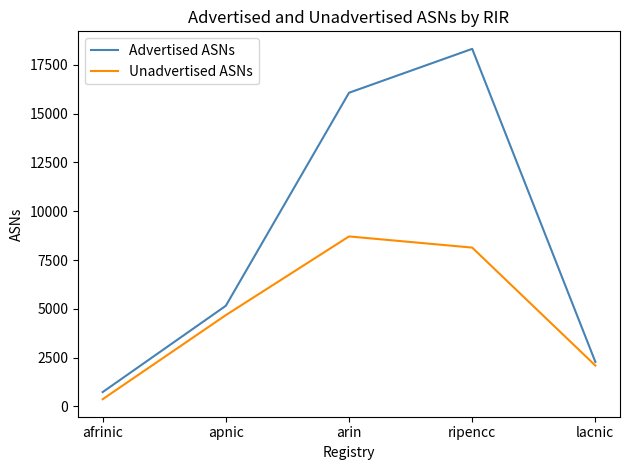

True or false: Unadvertised ASNs has a value of 2093 at lacnic.

True